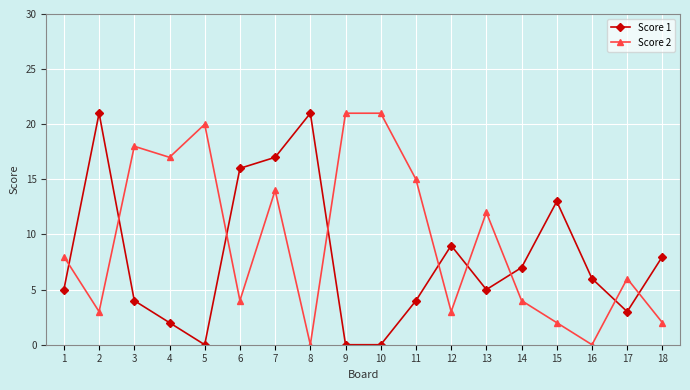

Between 7 and 12, which series saw the biggest shift?

Score 2